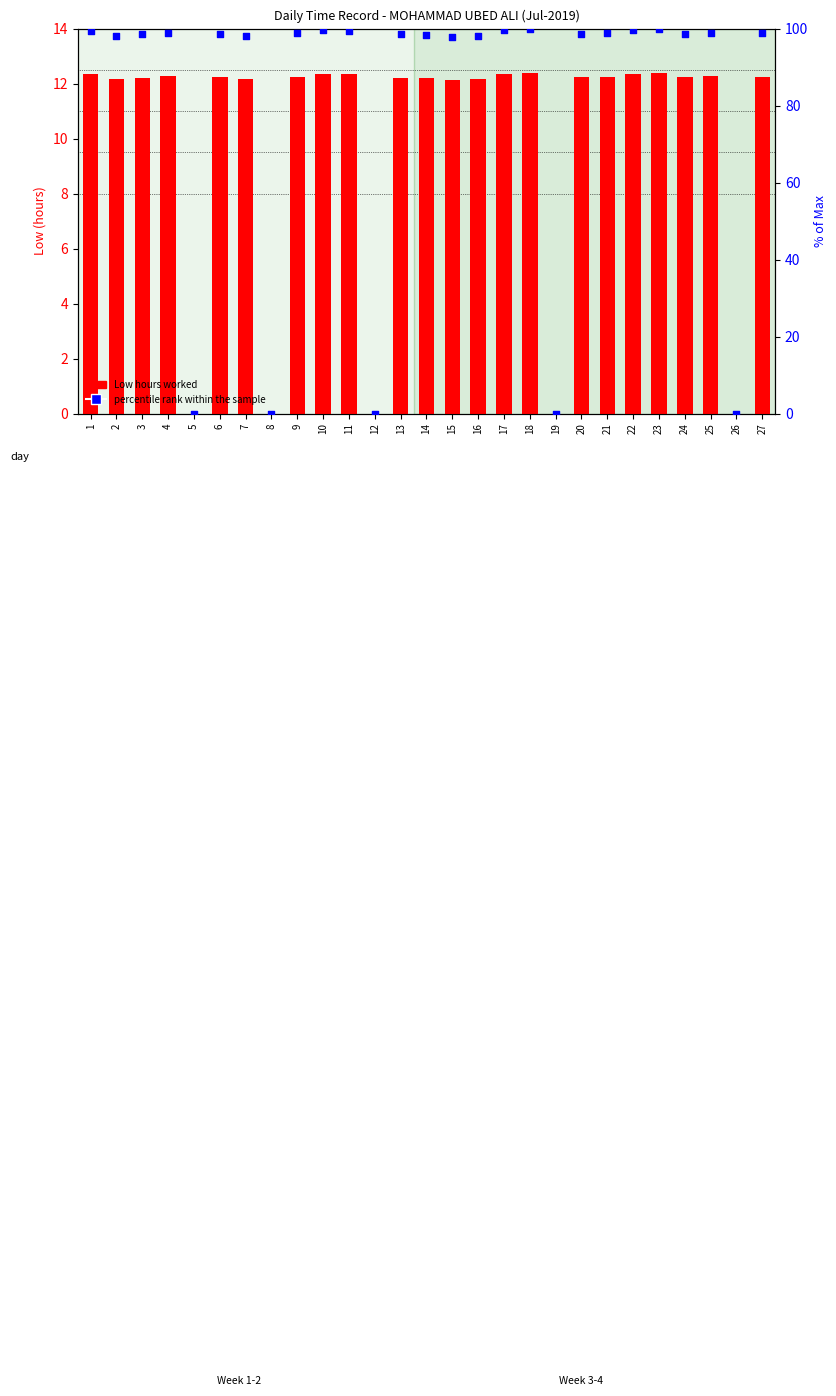

Which series has the largest Y range (max minus min)?

percentile rank within the sample